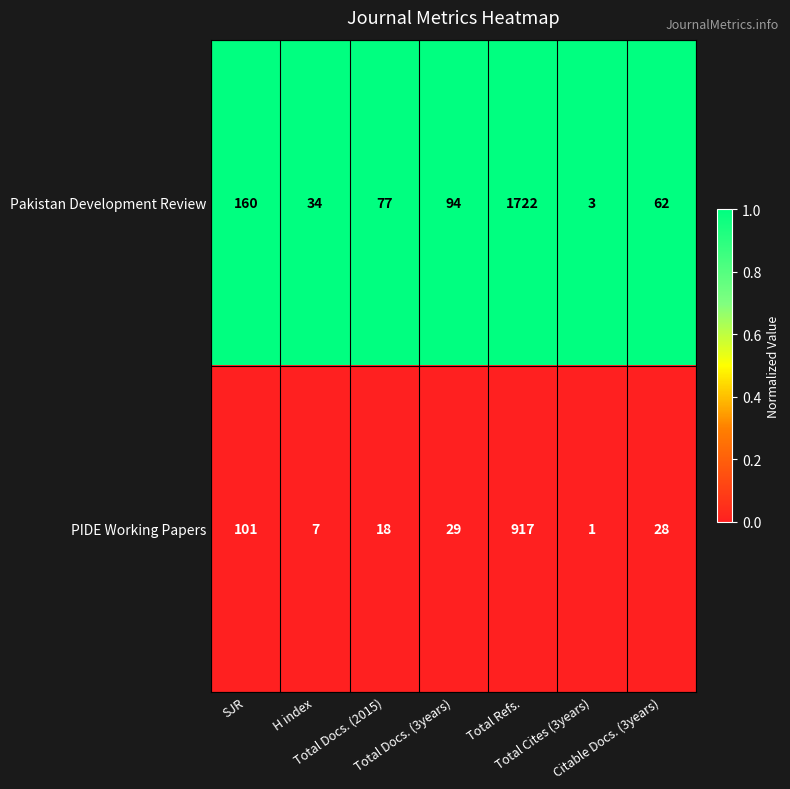

Which series has the largest total across all categories?

Pakistan Development Review